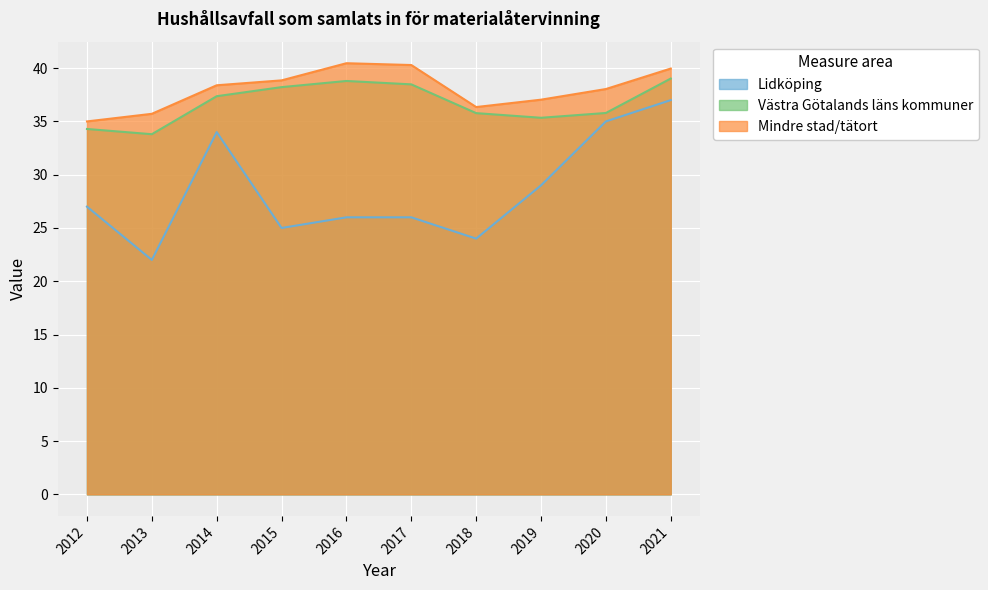

How many lines are shown in the chart?

3